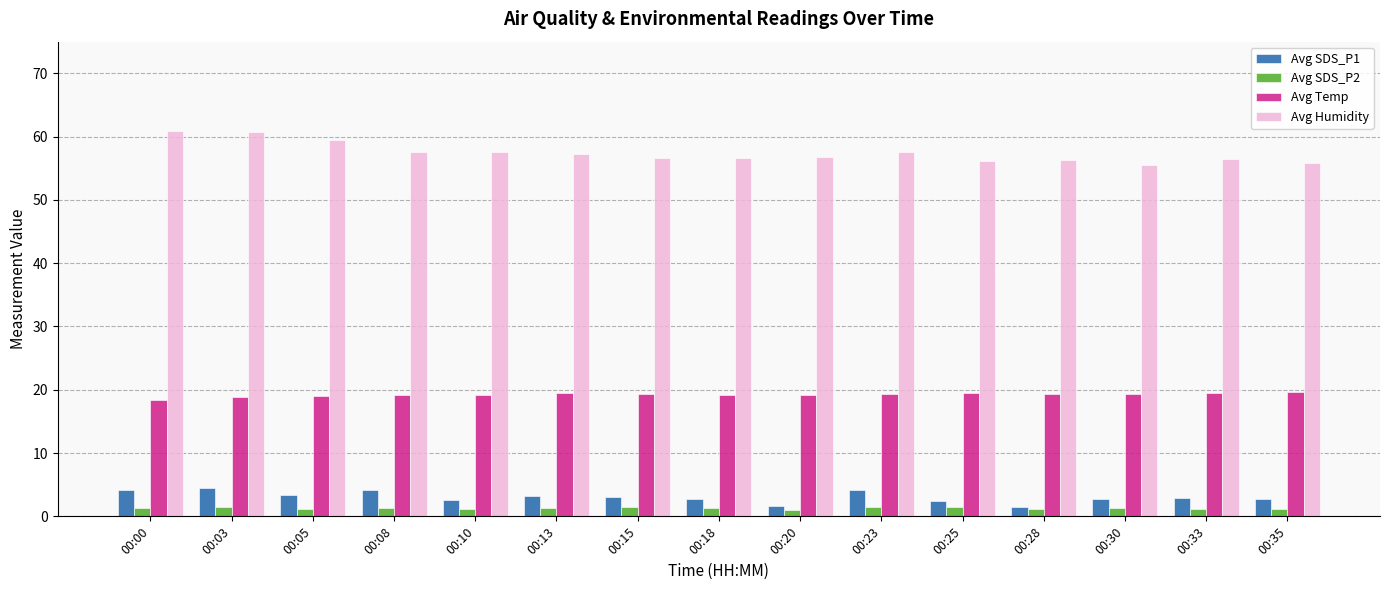

What is the sum of all Avg Humidity values?

861.3